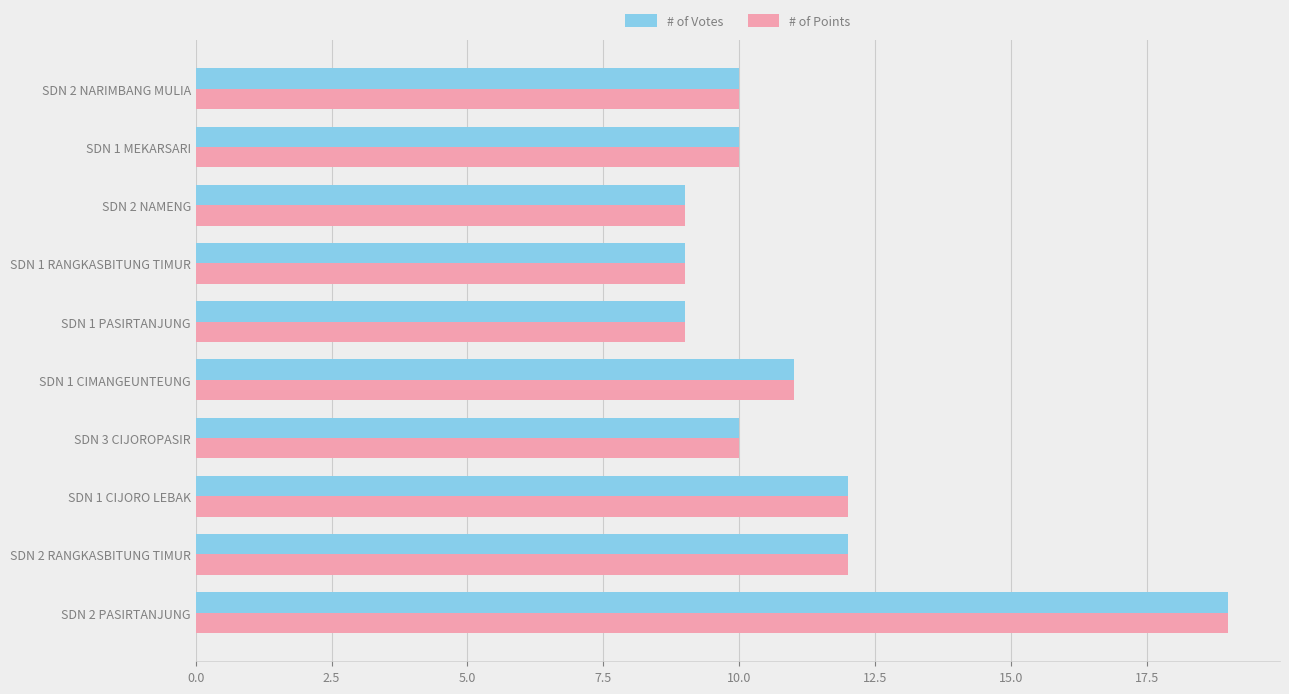

What is the difference between the maximum and minimum values in the # of Votes series?

10